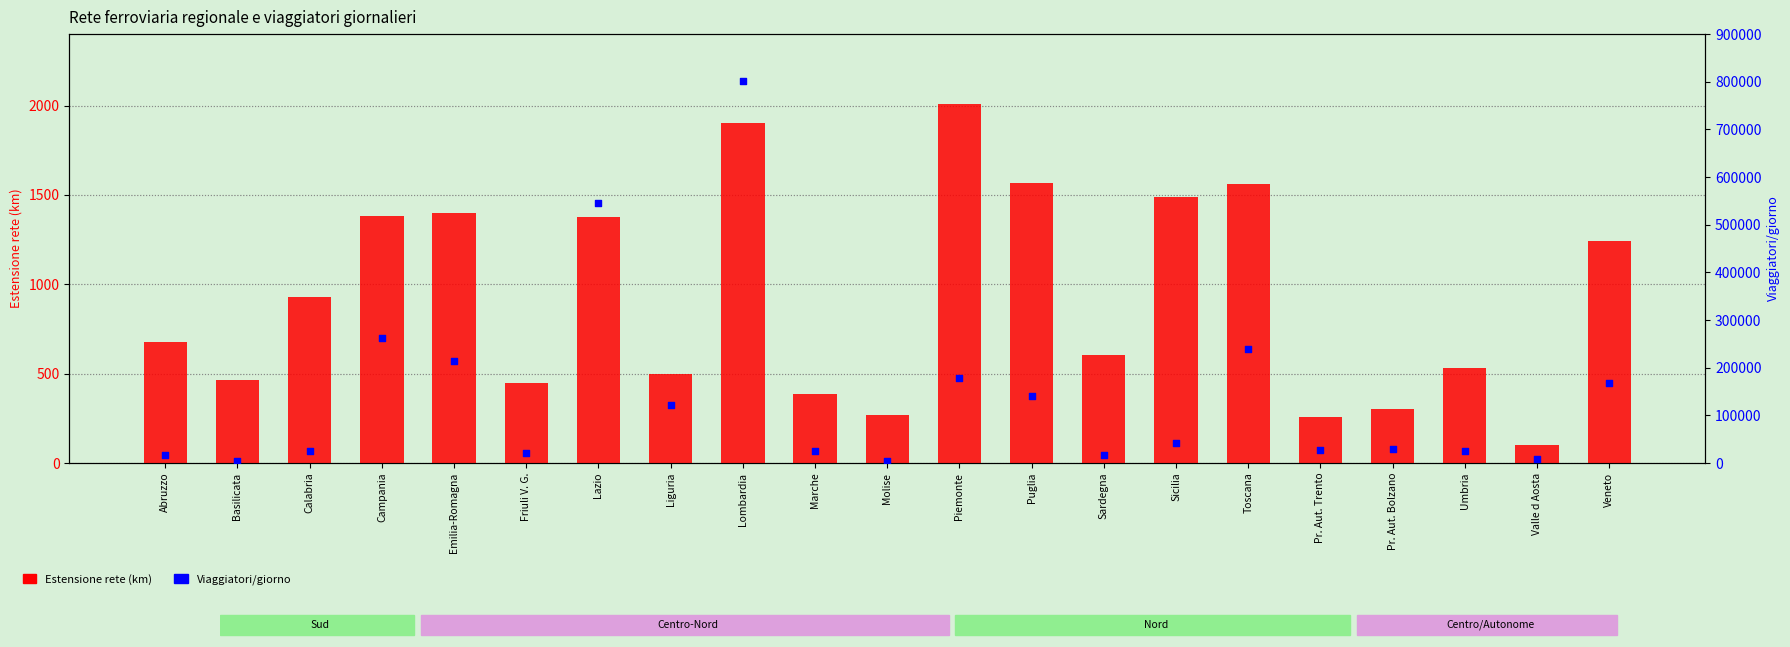

Which series contains the lowest Y value?

Estensione rete (km)